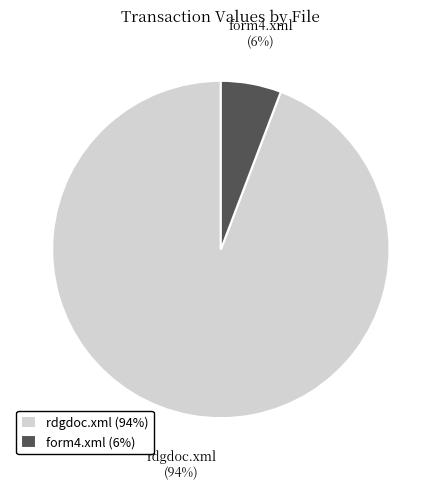

To the nearest percent, what percentage of the pie is rdgdoc.xml?

94%